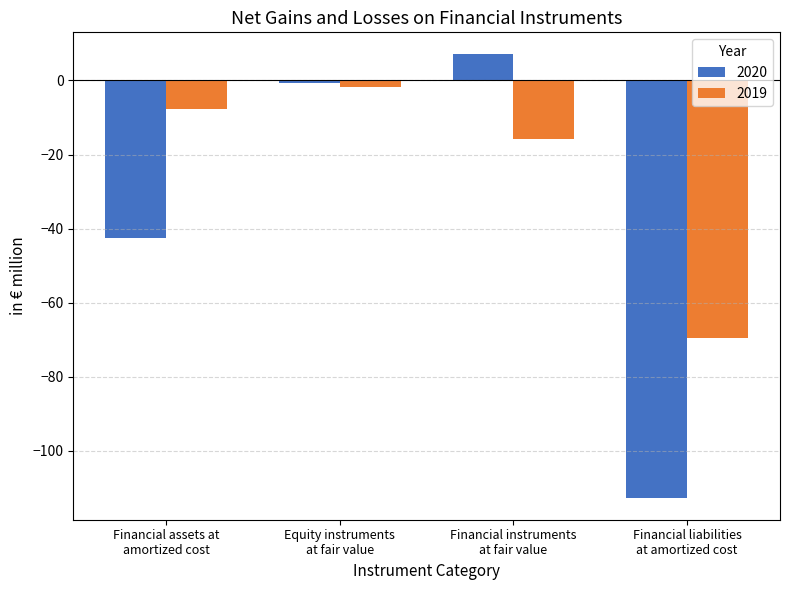

Reading right to left, transcribe all the data shown in this chart.

2020: -112.6	7.0	-0.7	-42.6
2019: -69.6	-15.7	-1.9	-7.7